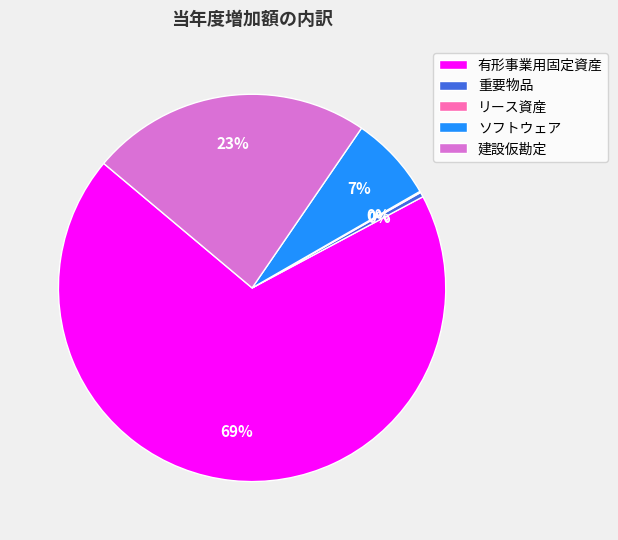

Is it true that 建設仮勘定 is 23% of the pie?

True